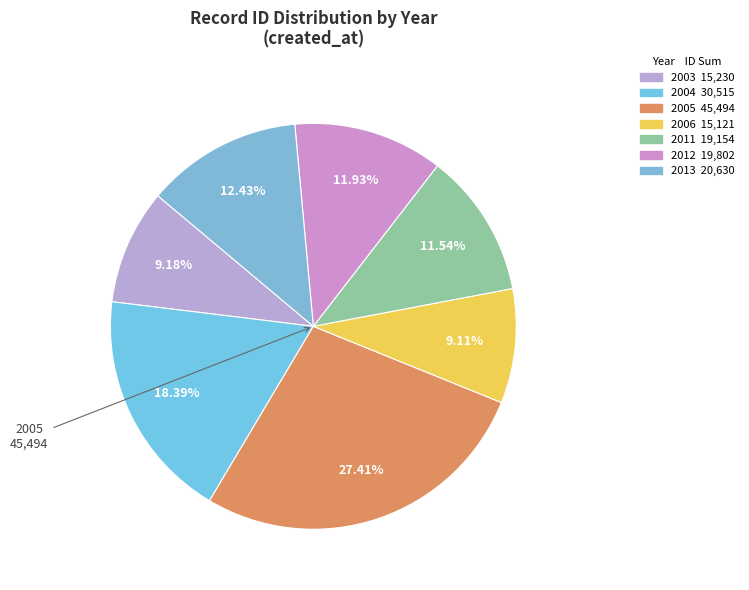

Count the number of slices in the pie.

7